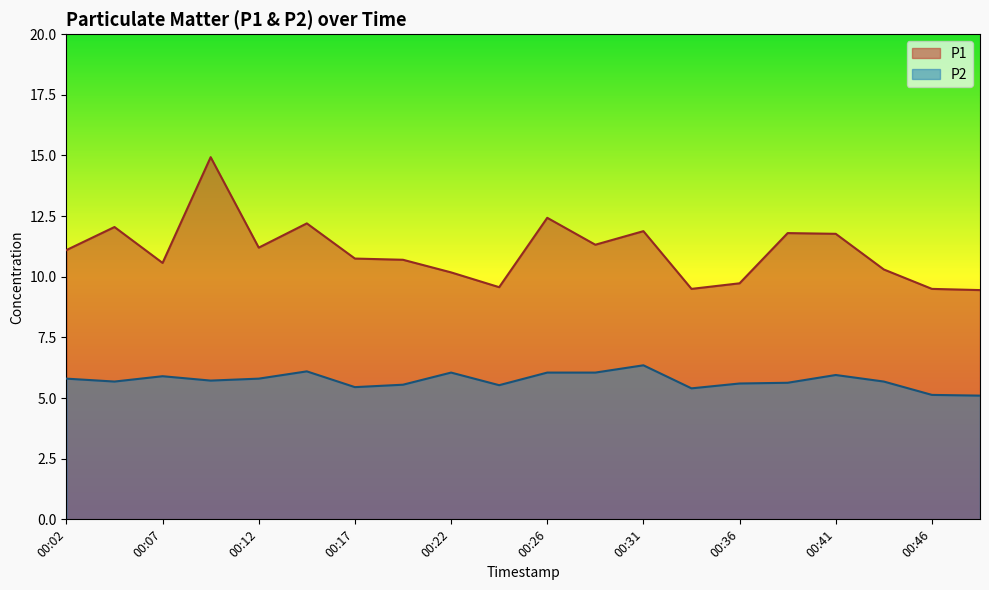

List the series in order of their overall mean, highest first.

P1, P2